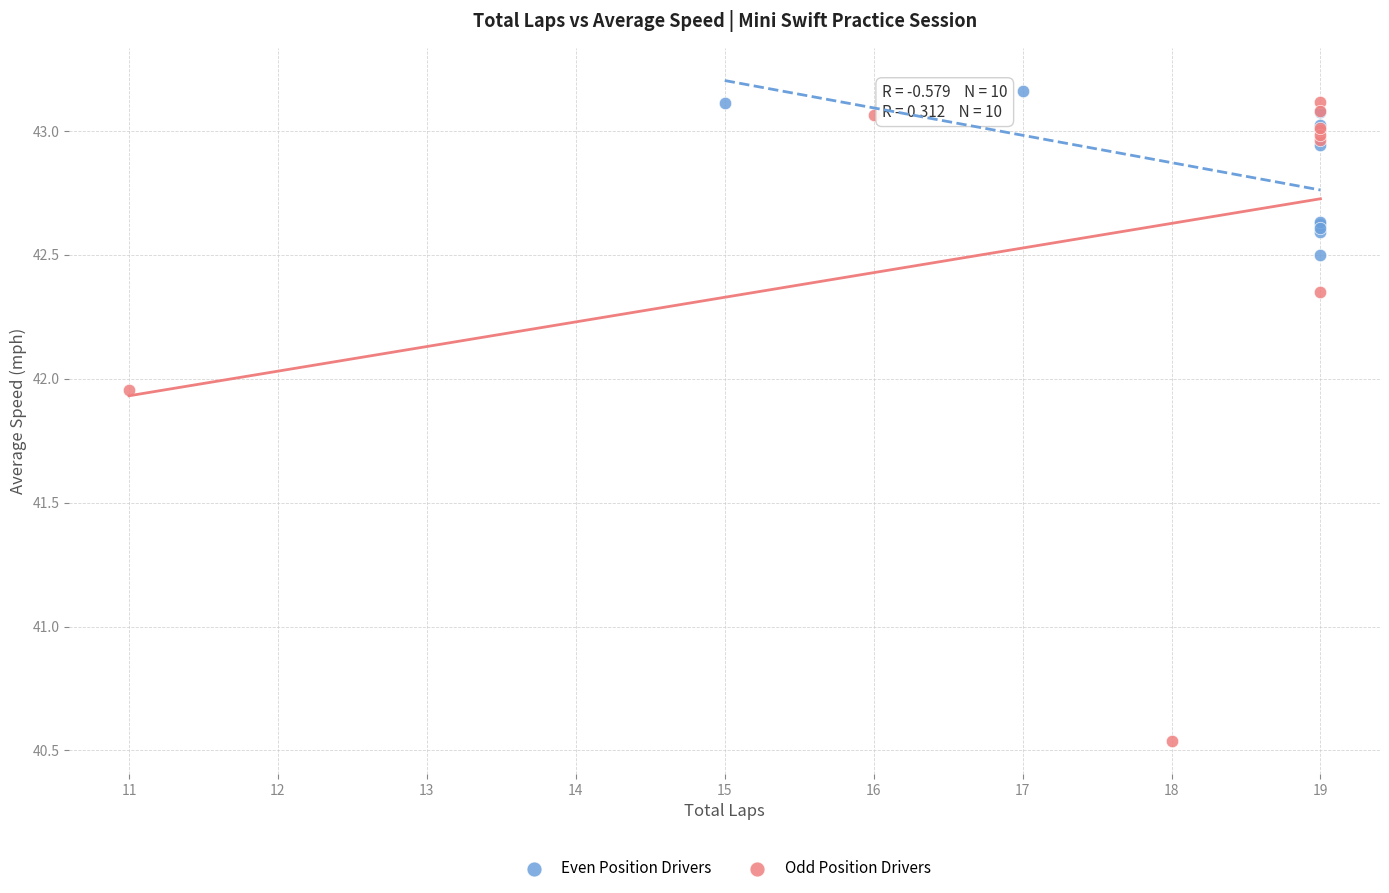

Which series has the widest spread of Y values?

Odd Position Drivers